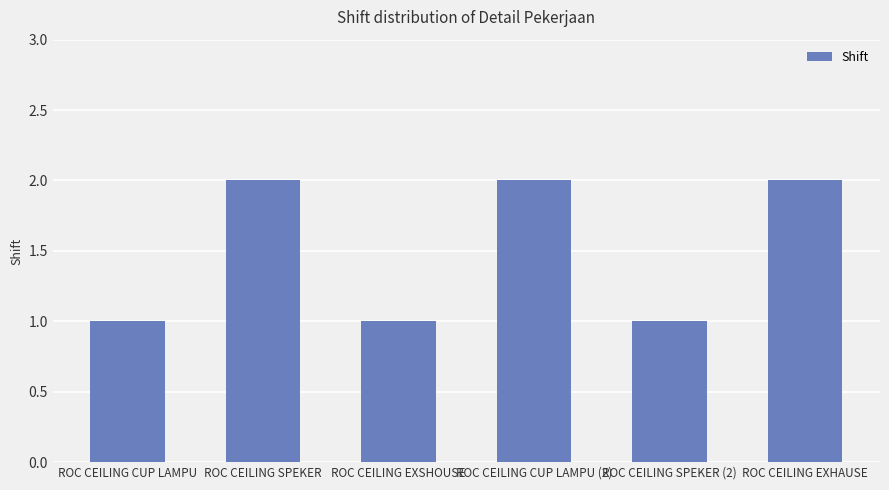

Reading left to right, list all the values displayed in this chart.

1	2	1	2	1	2